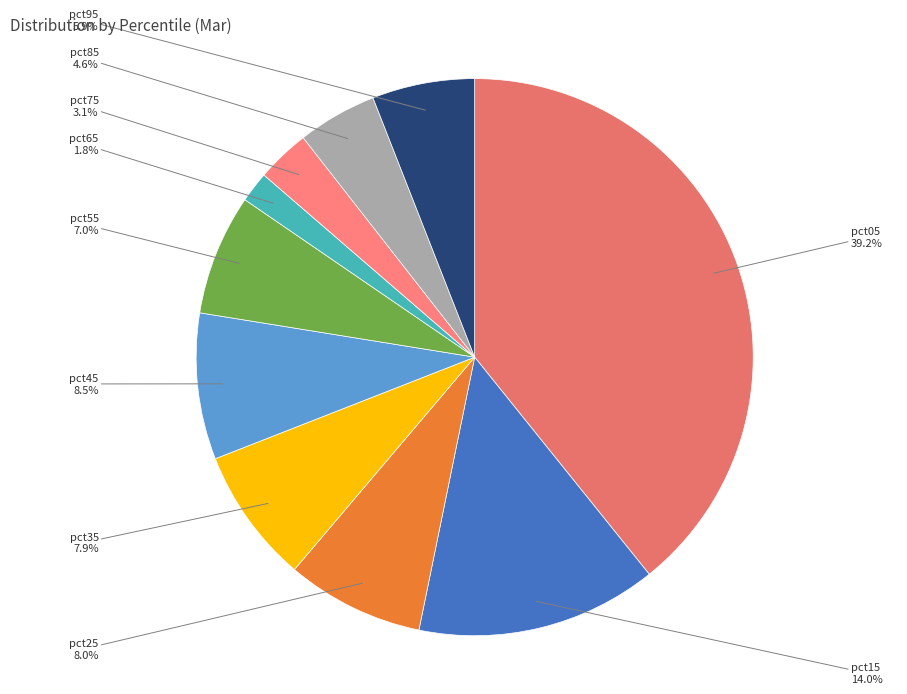

What percentage is the pct55 slice, to the nearest percent?

7%